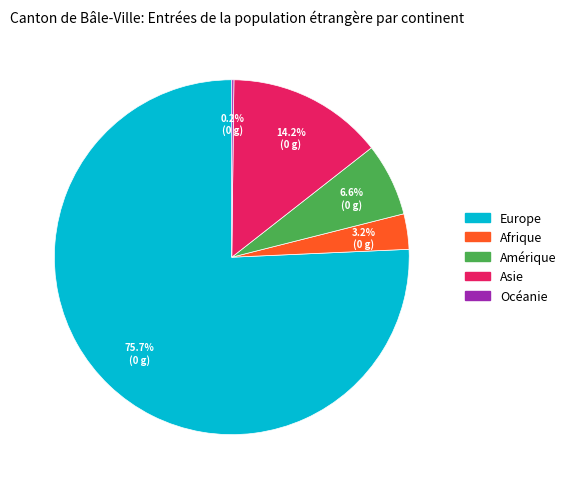

True or false: Asie accounts for 28% of the total.

False